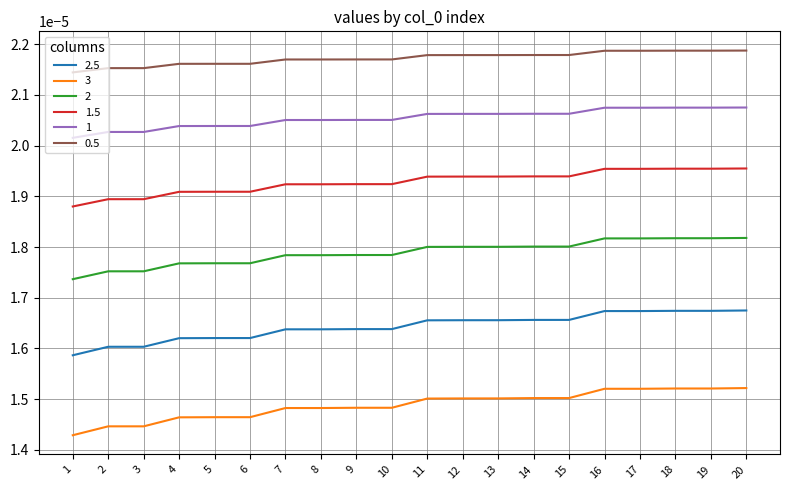

Does the chart display data point markers on the line(s)?

No